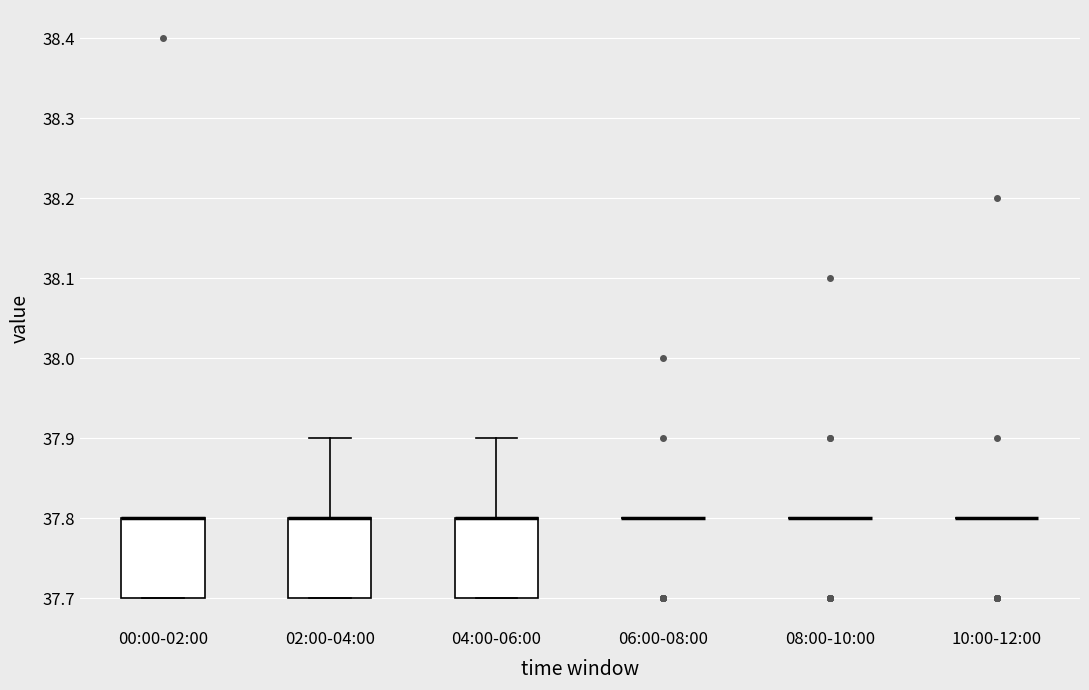

Reading left to right, transcribe this box plot: for each box, give where its median line is, the range the box spans, and where its two whiskers end, as read against the y-axis. The values are not printed on the chart, so give them approximately, as read against the axis.

00:00-02:00: median 37.8 (drawn on the box's upper edge), box 37.7 to 37.8, whiskers 37.7 to 37.8
02:00-04:00: median 37.8 (drawn on the box's upper edge), box 37.7 to 37.8, whiskers 37.7 to 37.9
04:00-06:00: median 37.8 (drawn on the box's upper edge), box 37.7 to 37.8, whiskers 37.7 to 37.9
06:00-08:00: box collapsed to a line at 37.8, whiskers 37.8 to 37.8
08:00-10:00: box collapsed to a line at 37.8, whiskers 37.8 to 37.8
10:00-12:00: box collapsed to a line at 37.8, whiskers 37.8 to 37.8